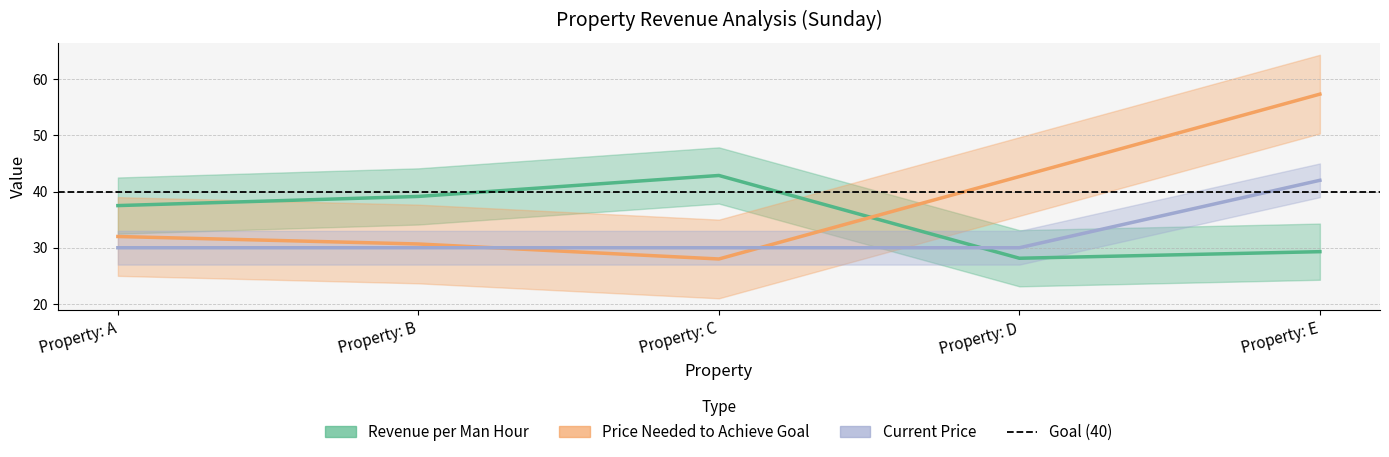

What is the average value of the Price Needed to Achieve Goal series?

38.1